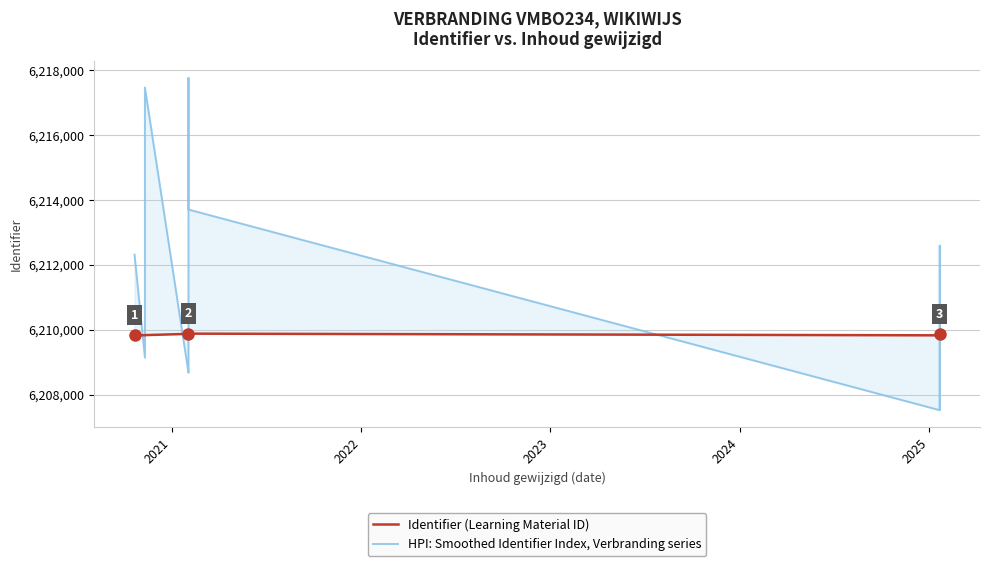

What is the difference between the Identifier (Learning Material ID) values at 2023 and 2025?

2.0